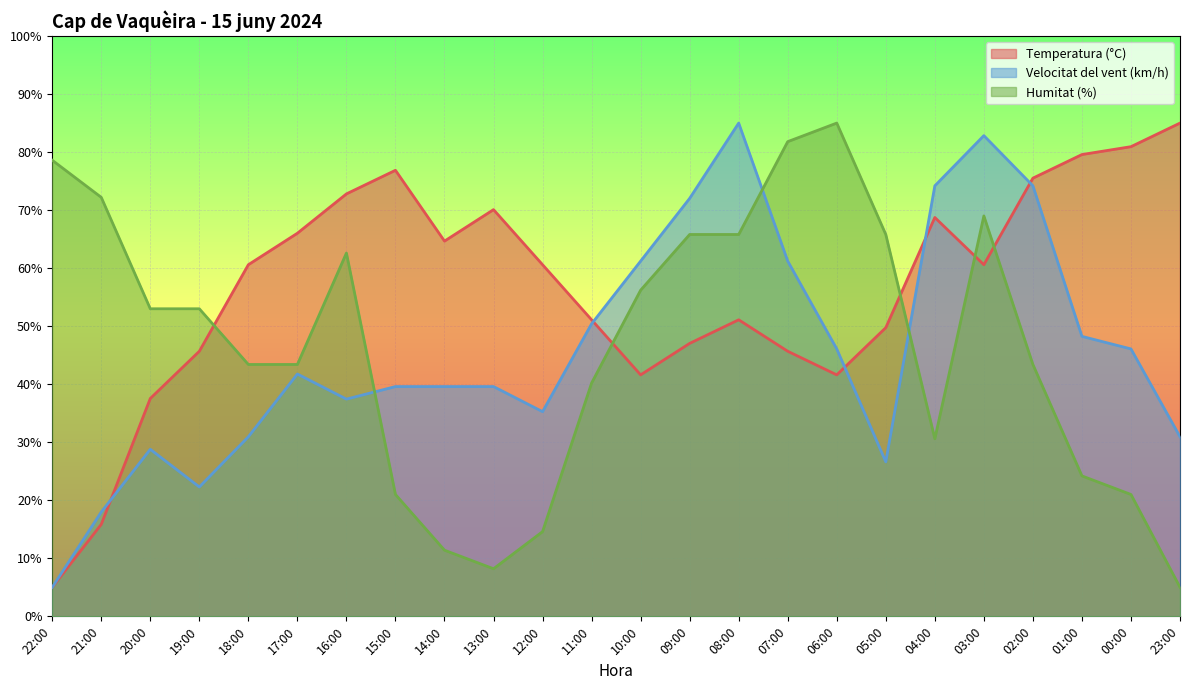

Is it true that Velocitat del vent (km/h) equals 41.8 at 17:00?

True